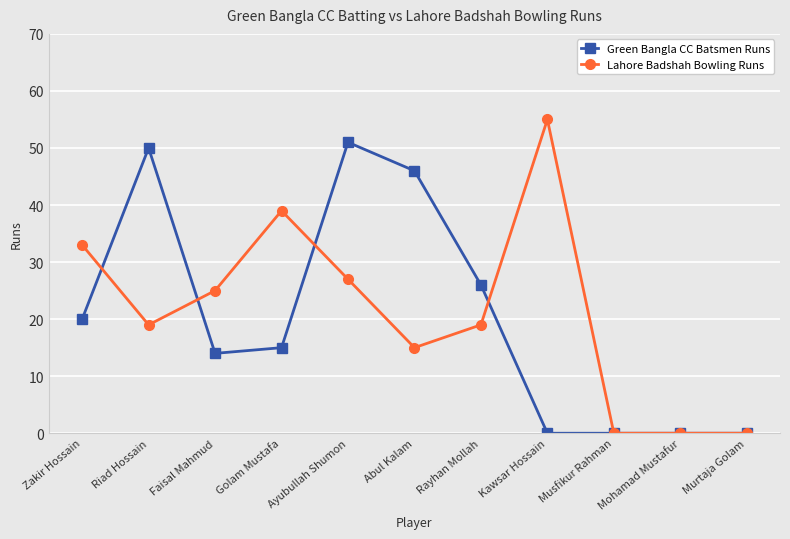

What is the difference between the maximum and minimum values in the Lahore Badshah Bowling Runs series?

55